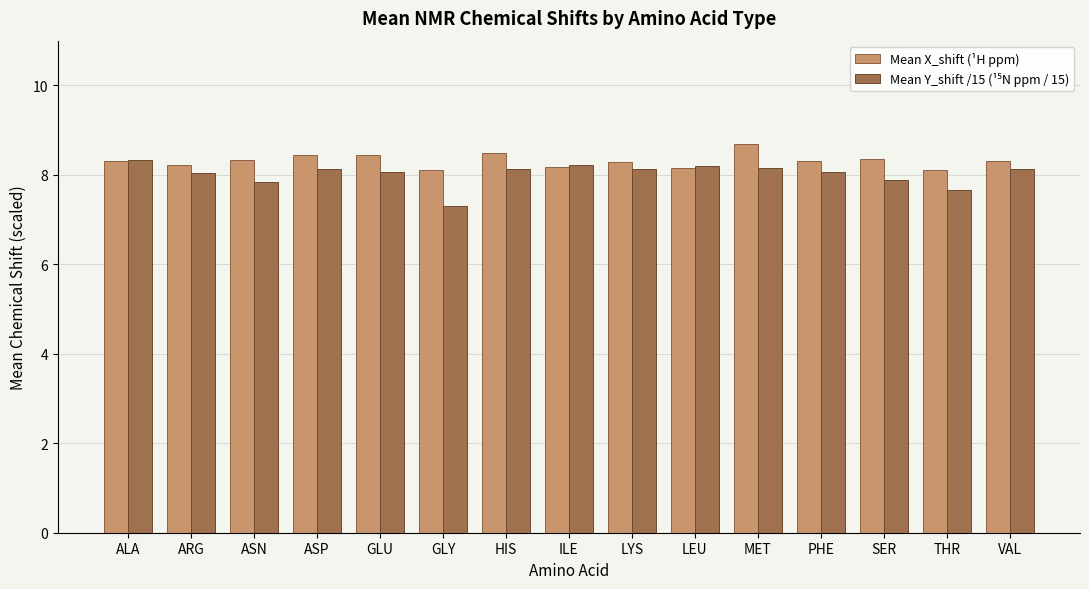

True or false: Mean X_shift (¹H ppm) has a value of 2.2 at LEU.

False